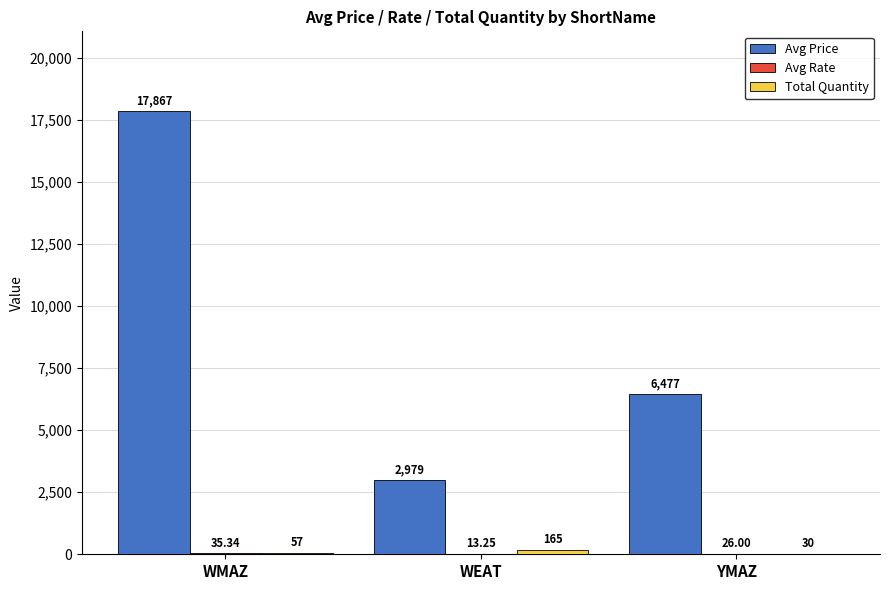

Count the number of data series in this chart.

3